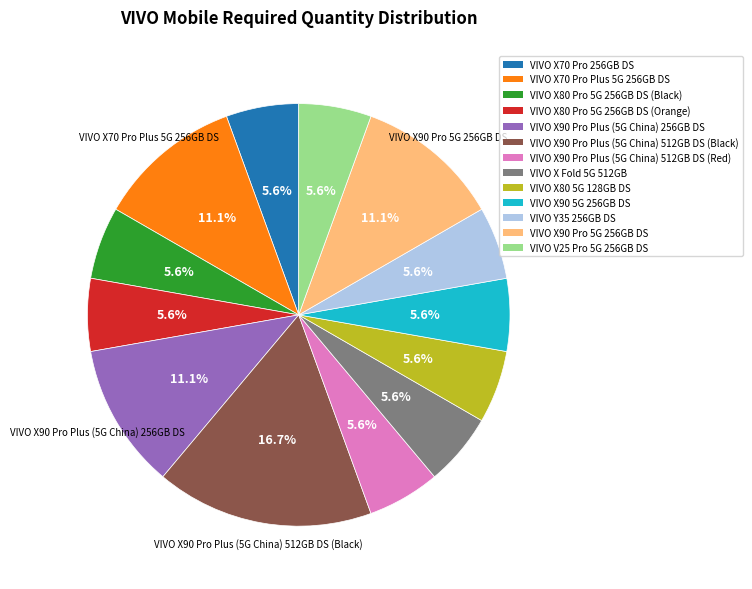

Does any single category account for the majority?

No